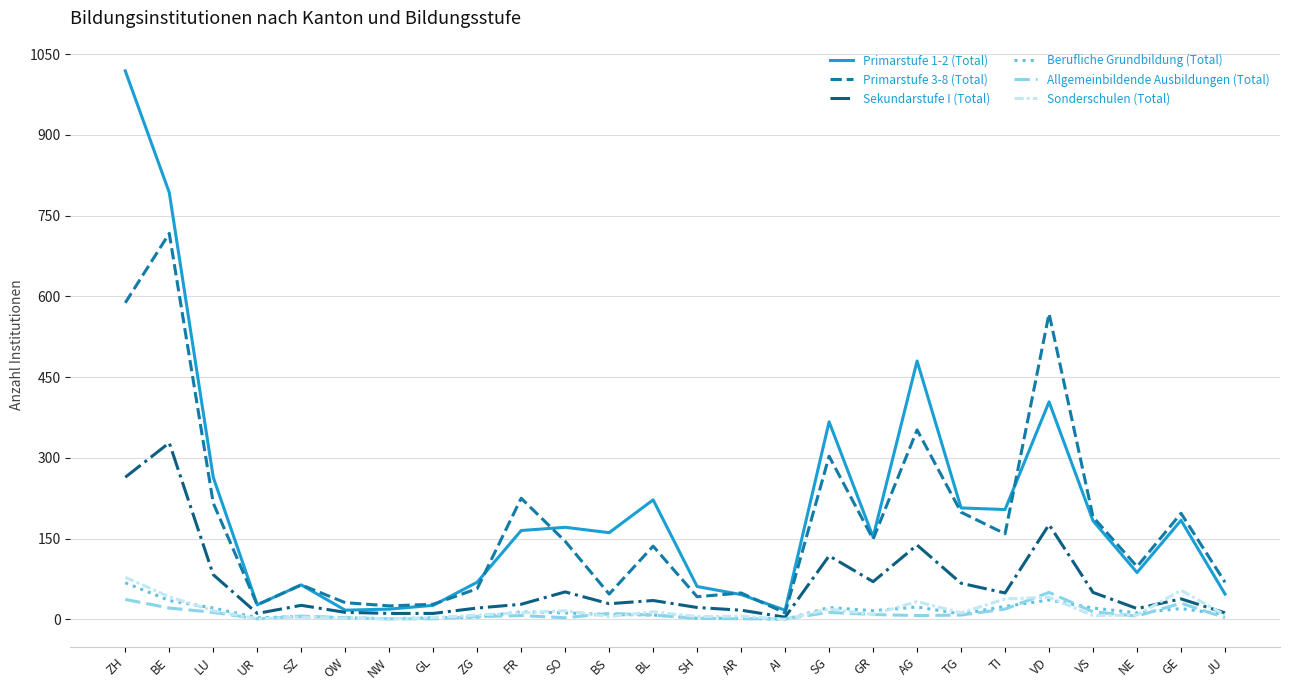

What is the difference between the Berufliche Grundbildung (Total) values at GR and SG?

6